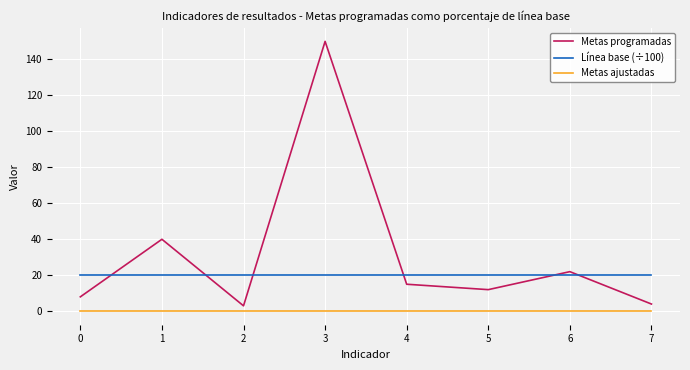

The value of Línea base (÷100) at 6 is 35.0. True or false?

False